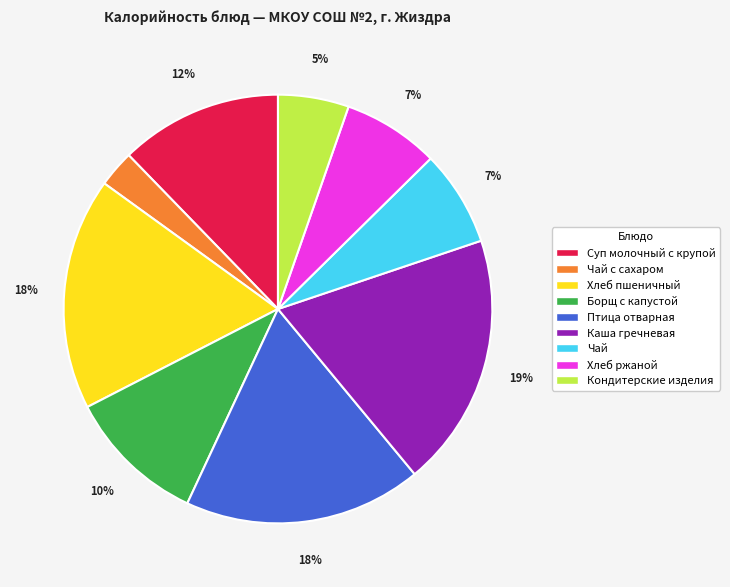

Is there a majority slice in this chart?

No